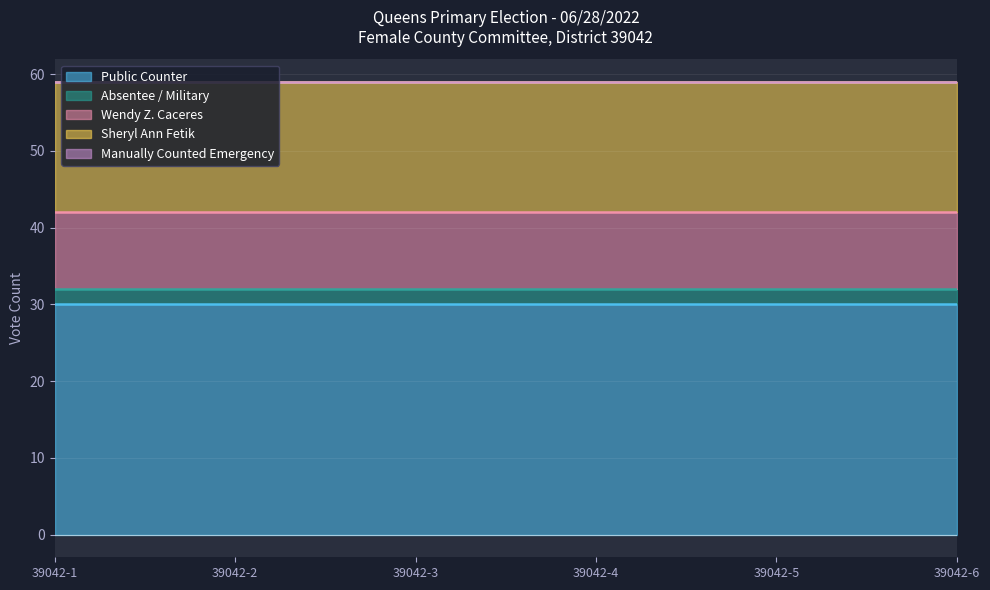

Which series has the widest spread of values?

Public Counter